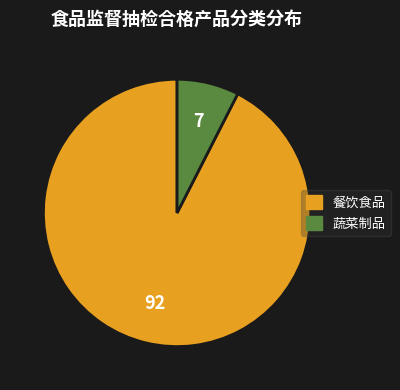

Is it true that 餐饮食品 is 78% of the pie?

False